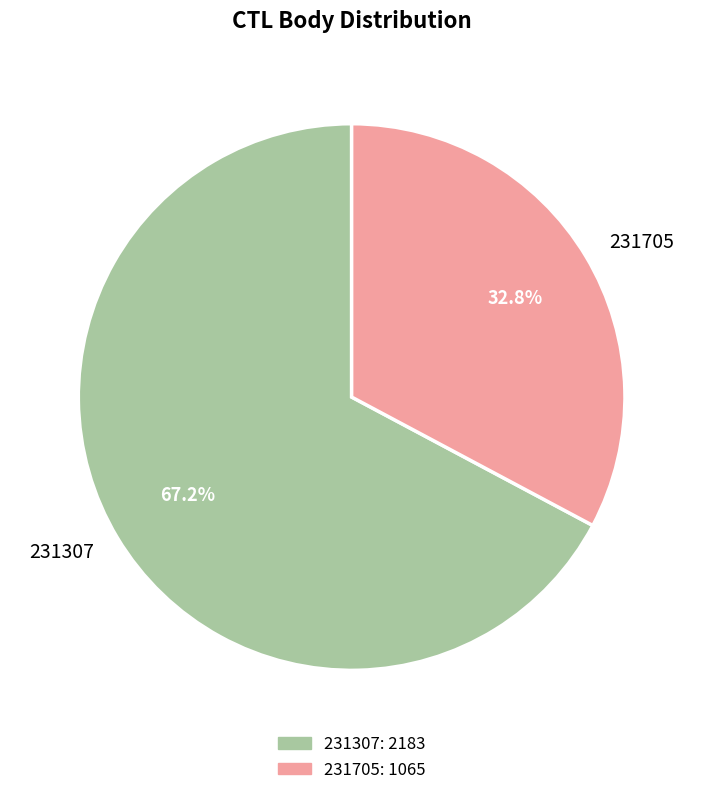

How much of the chart is everything except 231307?

32.8%